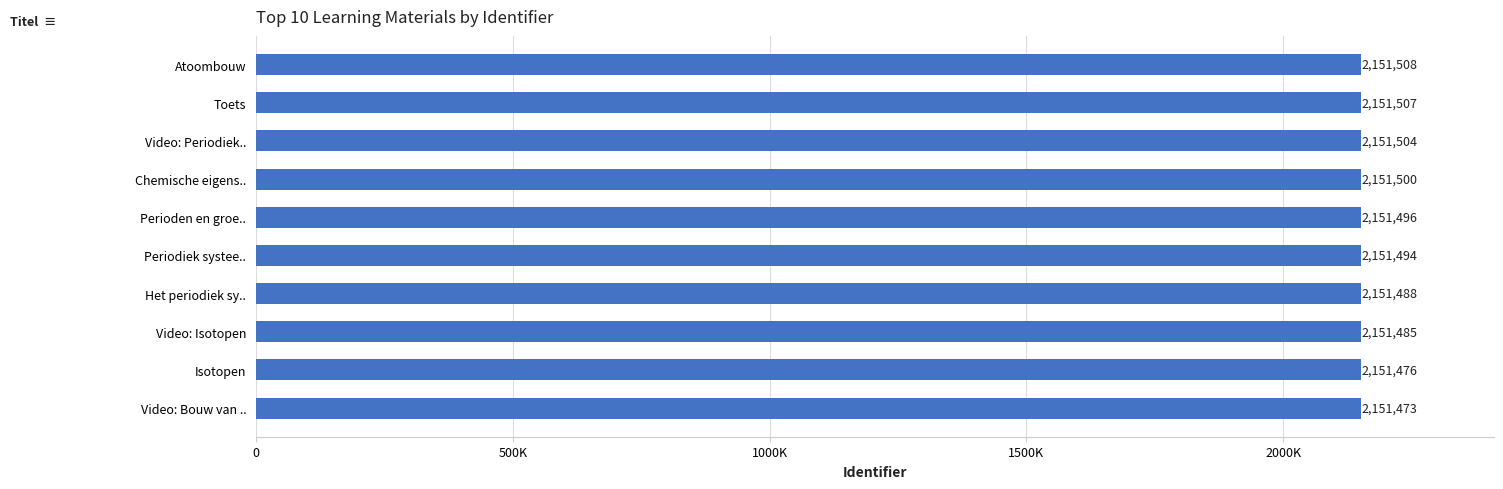

Are the bars horizontal?

Yes